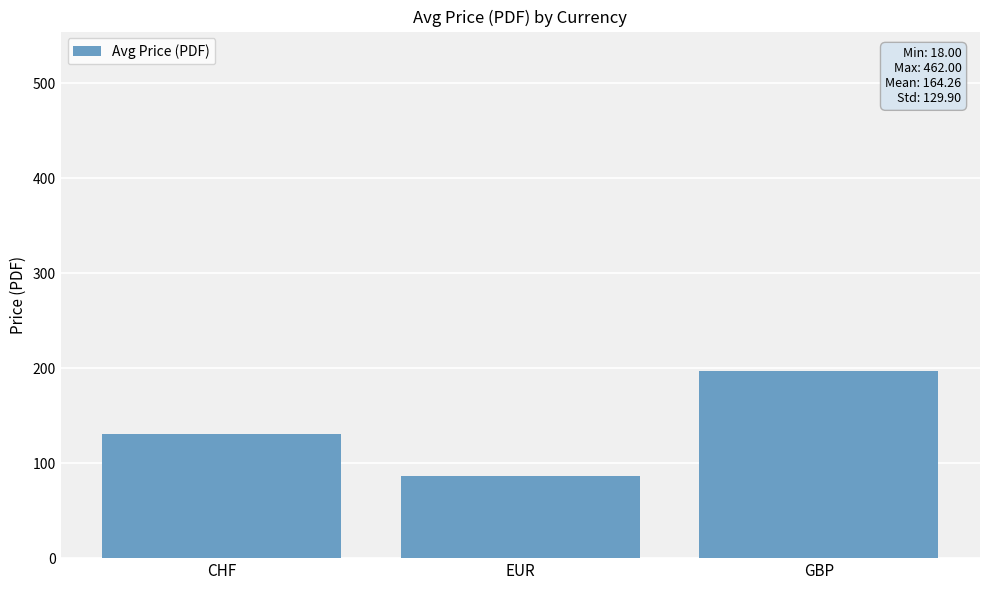

What is the greatest value displayed?

196.9